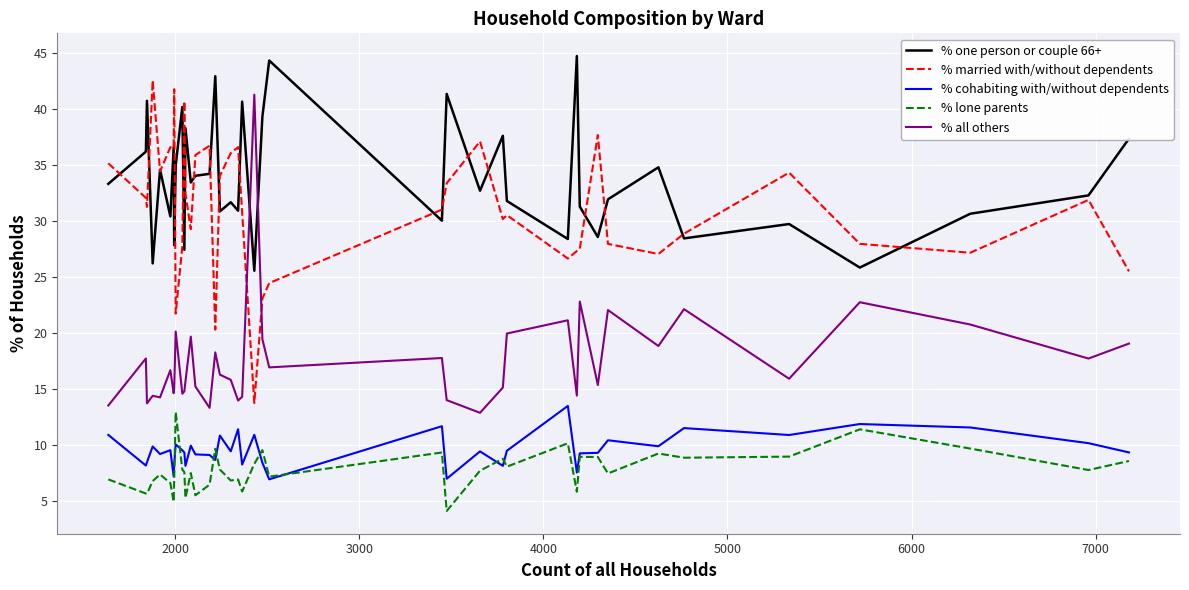

True or false: % married with/without dependents and % one person or couple 66+ intersect in this chart.

True